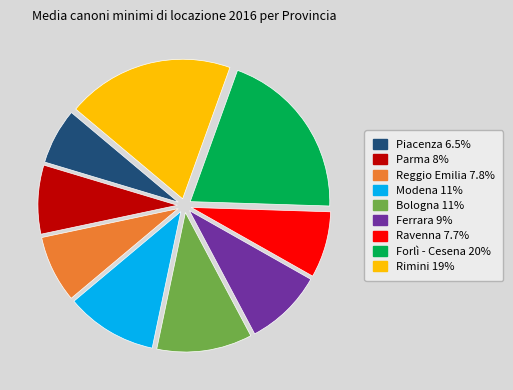

What is the ratio of the value at Reggio Emilia to the value at Forlì - Cesena?

0.4